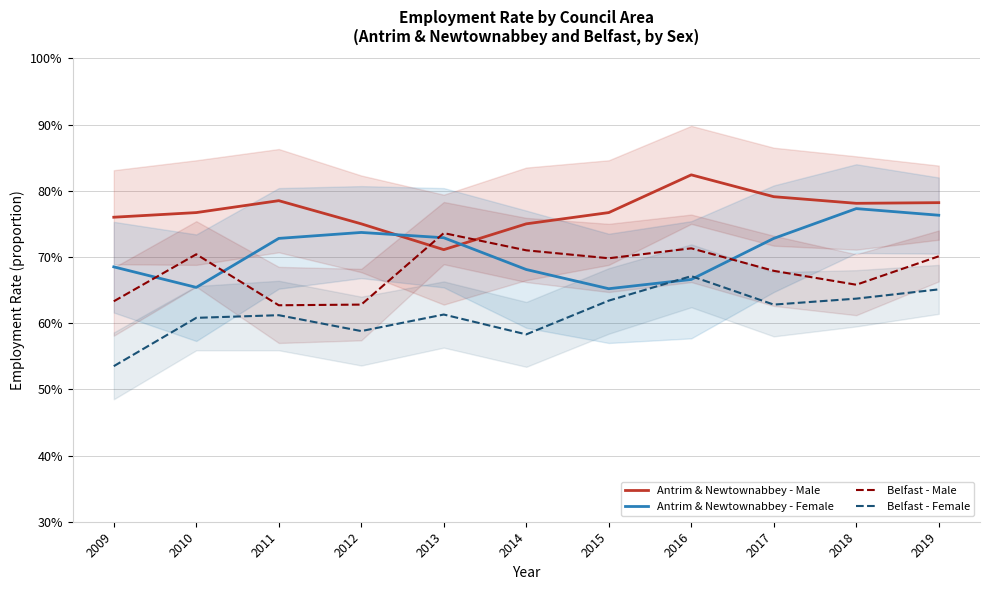

How many lines are shown in the chart?

4